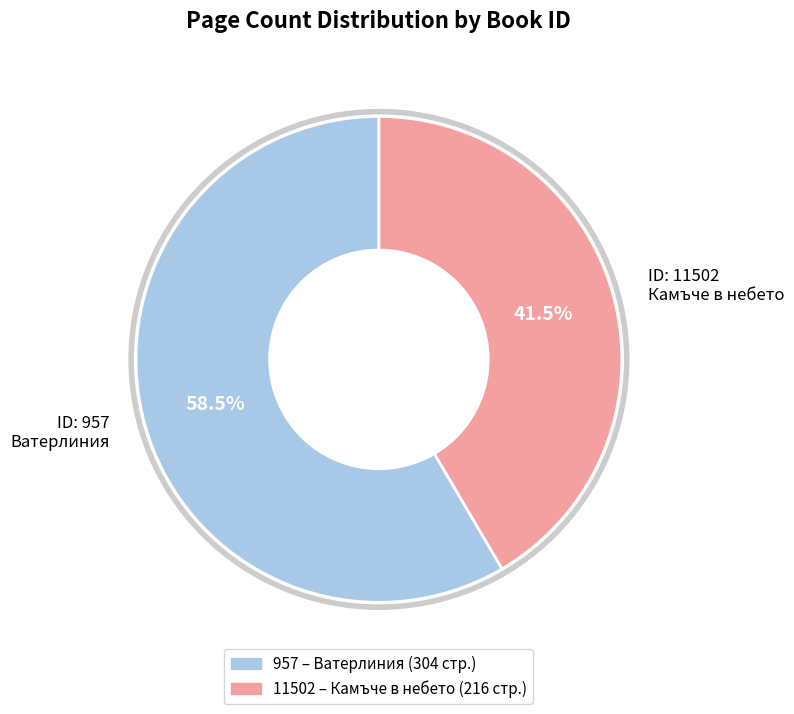

Which category has the smallest portion of the pie?

ID: 11502 Камъче в небето